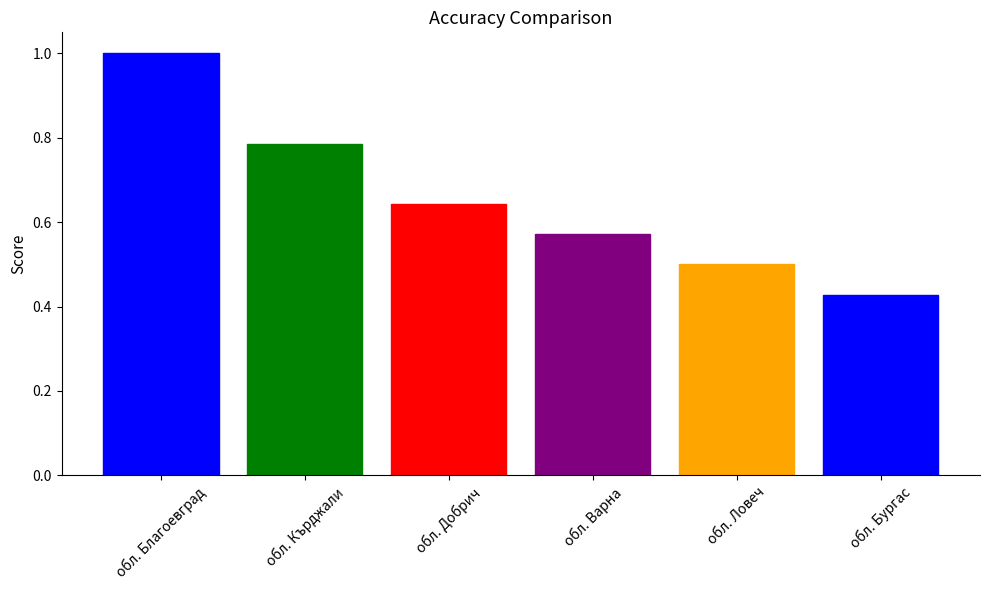

What is the difference between the maximum and minimum values?

0.6